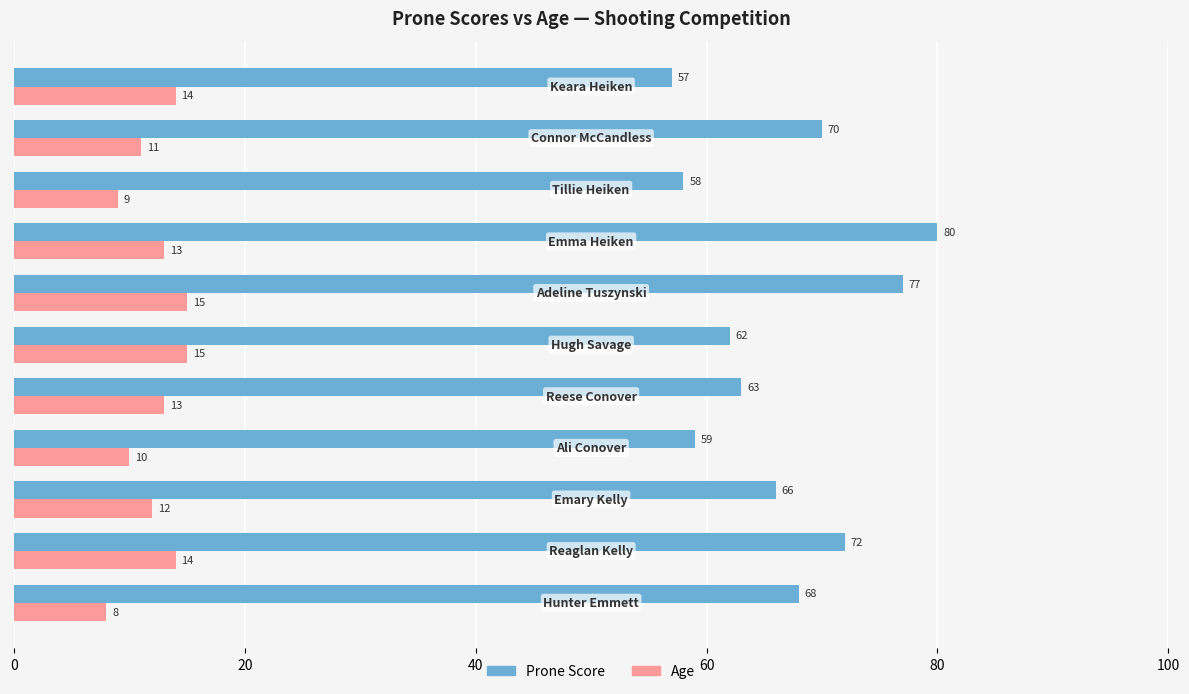

Which series has the widest spread of values?

Prone Score